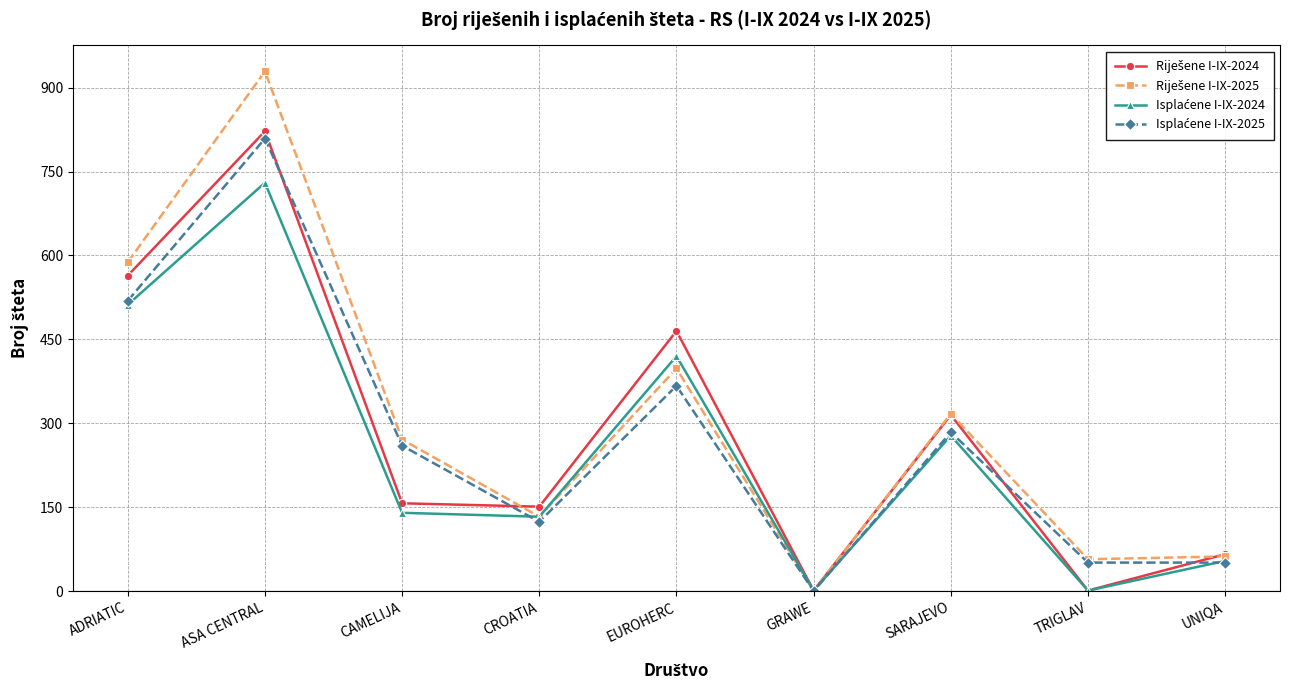

What is the maximum value shown in the chart?

929